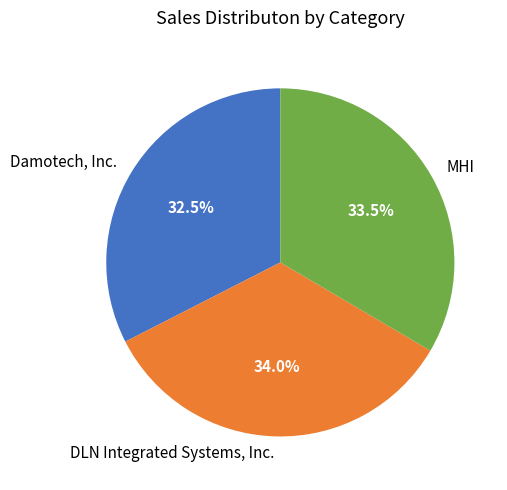

Which has a higher value, DLN Integrated Systems, Inc. or MHI?

DLN Integrated Systems, Inc.